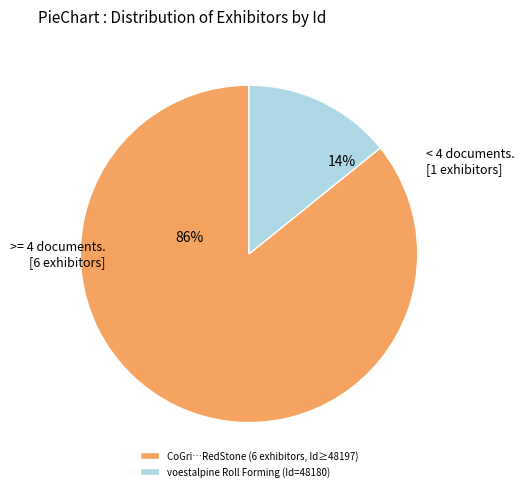

Is the sum of CoGri…RedStone (6 exhibitors, Id≥48197) and voestalpine Roll Forming (Id=48180) greater than half?

Yes